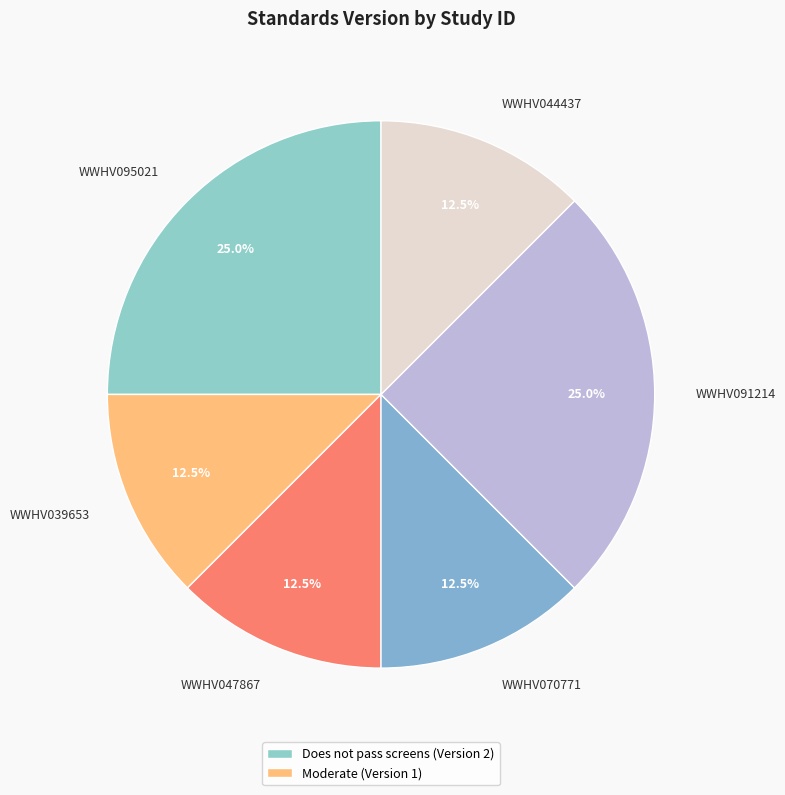

To the nearest percent, what is the difference between the WWHV039653 and WWHV095021 slice percentages?

12%